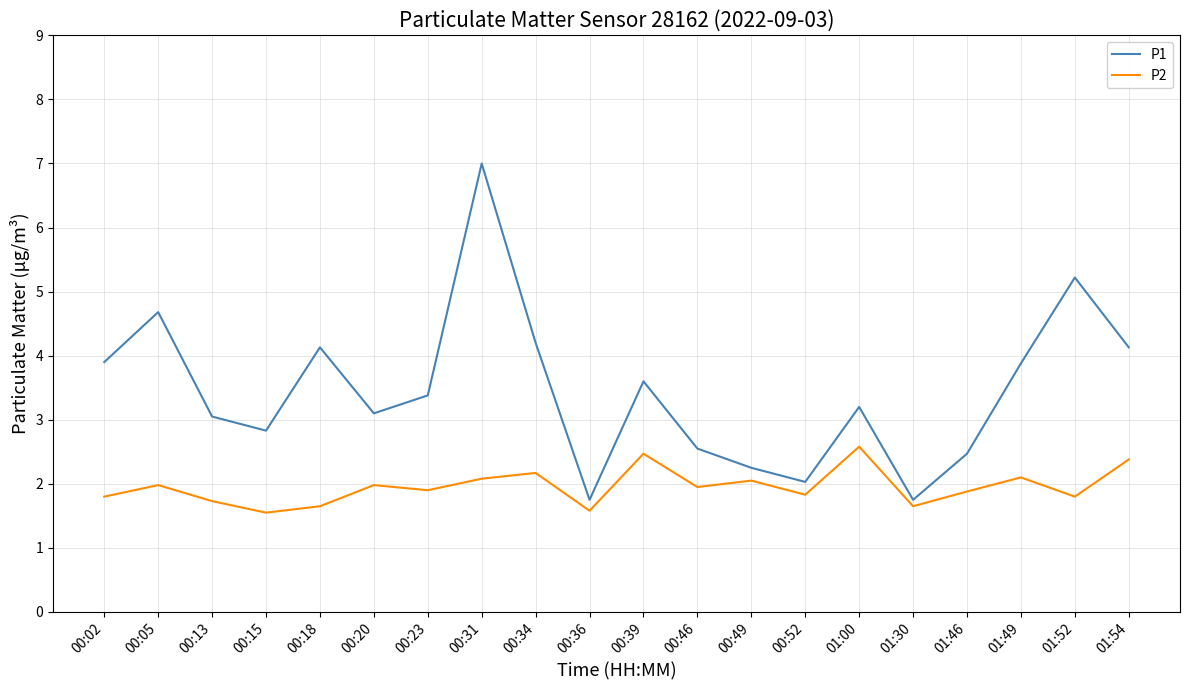

Is the value of P1 at 00:34 greater than the value of P2 at 00:18?

Yes